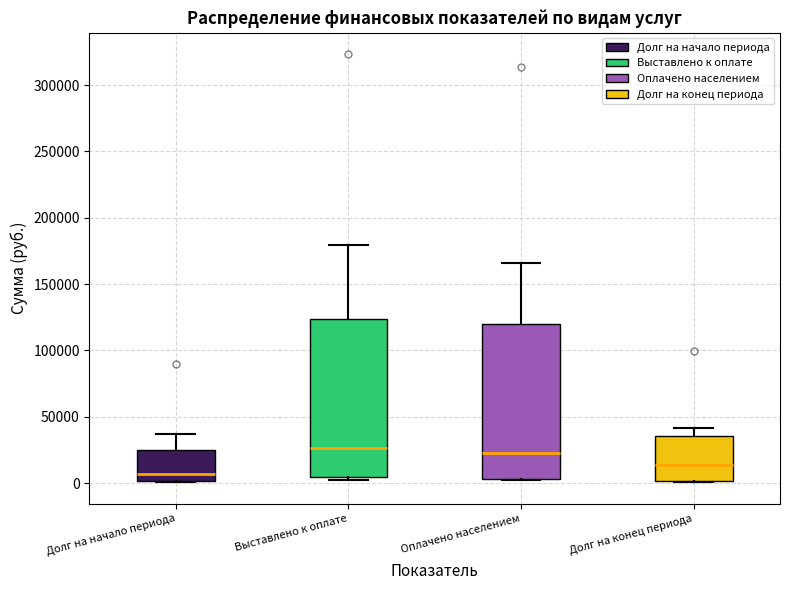

Reading left to right, transcribe this box plot: for each box, give where its median line is, the range the box spans, and where its two whiskers end, as read against the y-axis. The values are not printed on the chart, so give them approximately, as read against the axis.

Долг на начало периода: median 5000, box 0 to 25000, whiskers 0 to 35000
Выставлено к оплате: median 25000, box 5000 to 125000, whiskers 0 to 180000
Оплачено населением: median 25000, box 5000 to 120000, whiskers 0 to 165000
Долг на конец периода: median 15000, box 0 to 35000, whiskers 0 to 40000